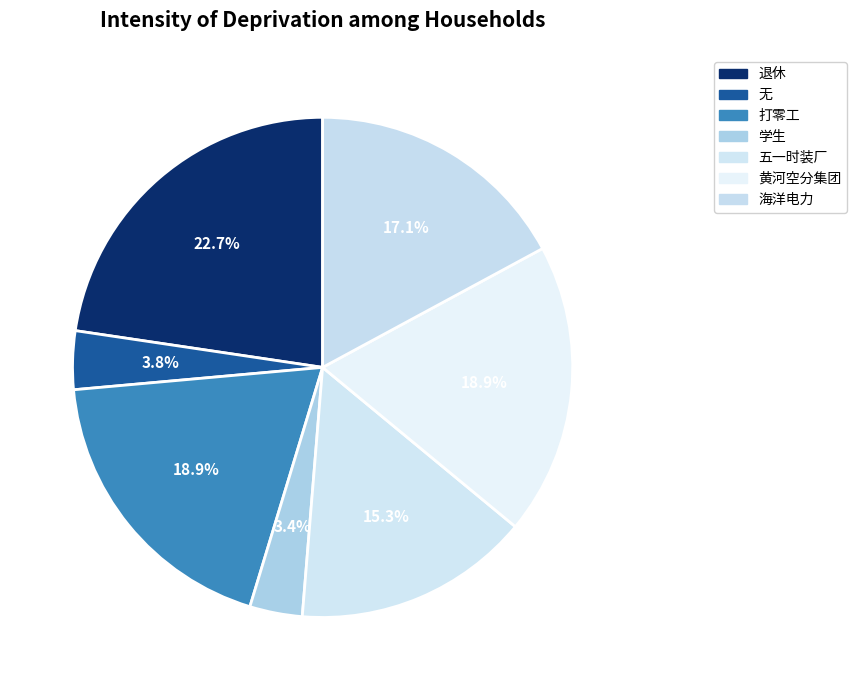

How many segments does this pie chart have?

7